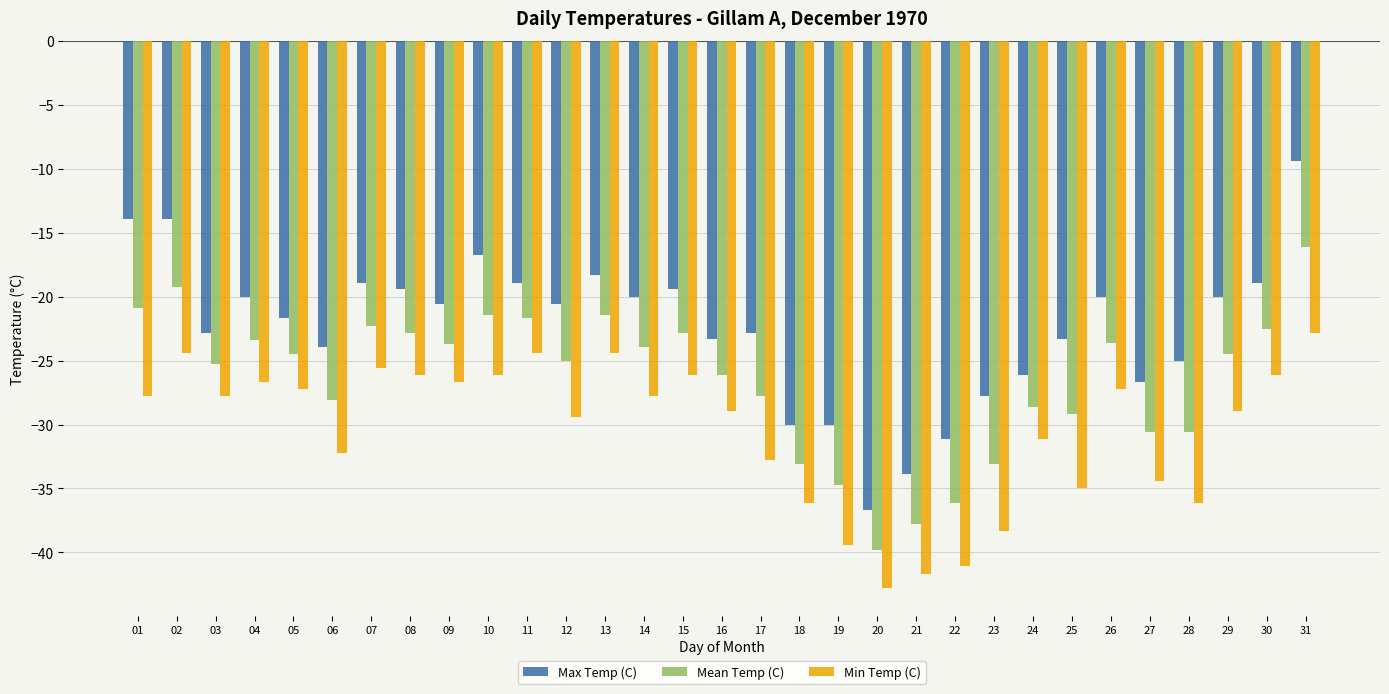

Does the chart contain any negative values?

Yes